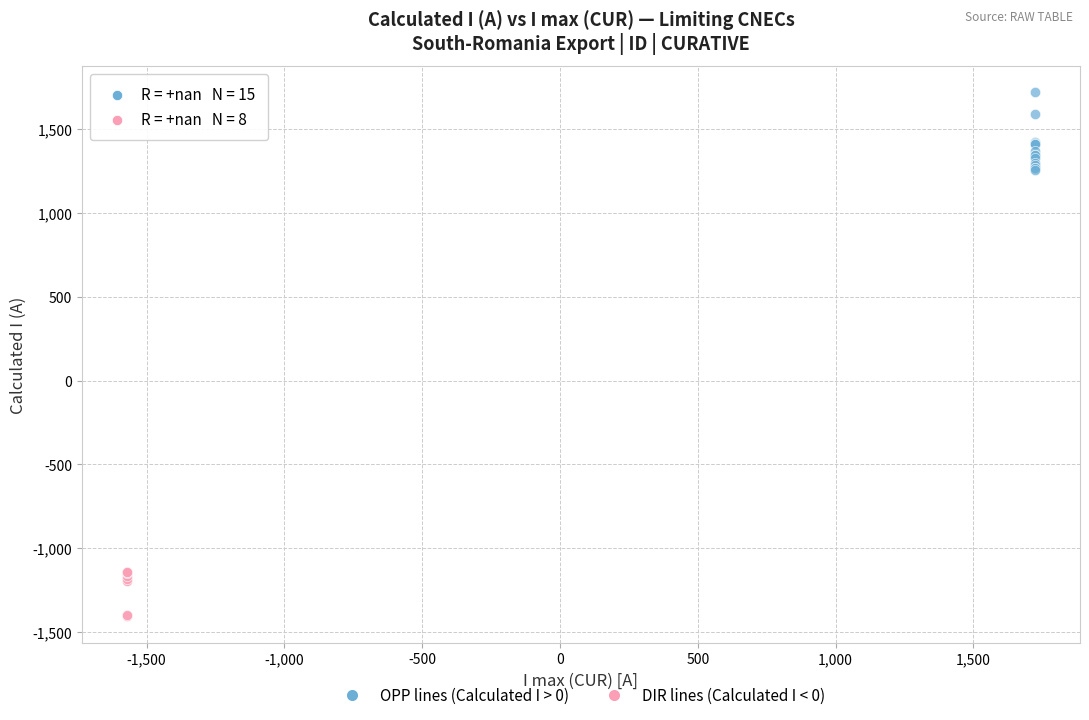

Which series has the widest spread of Y values?

OPP lines (Calculated I > 0)